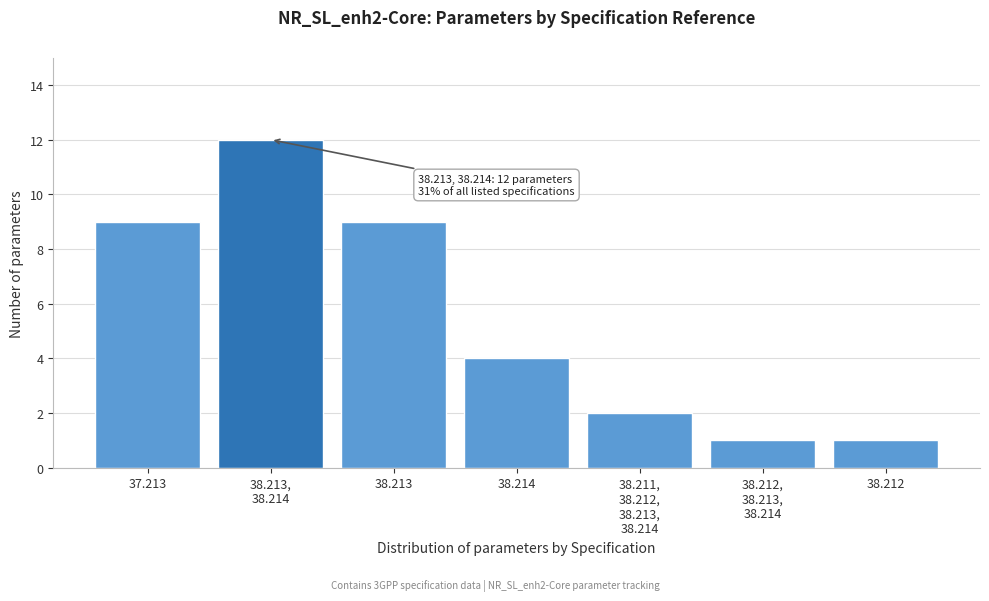

What position from the right is 38.214?

4